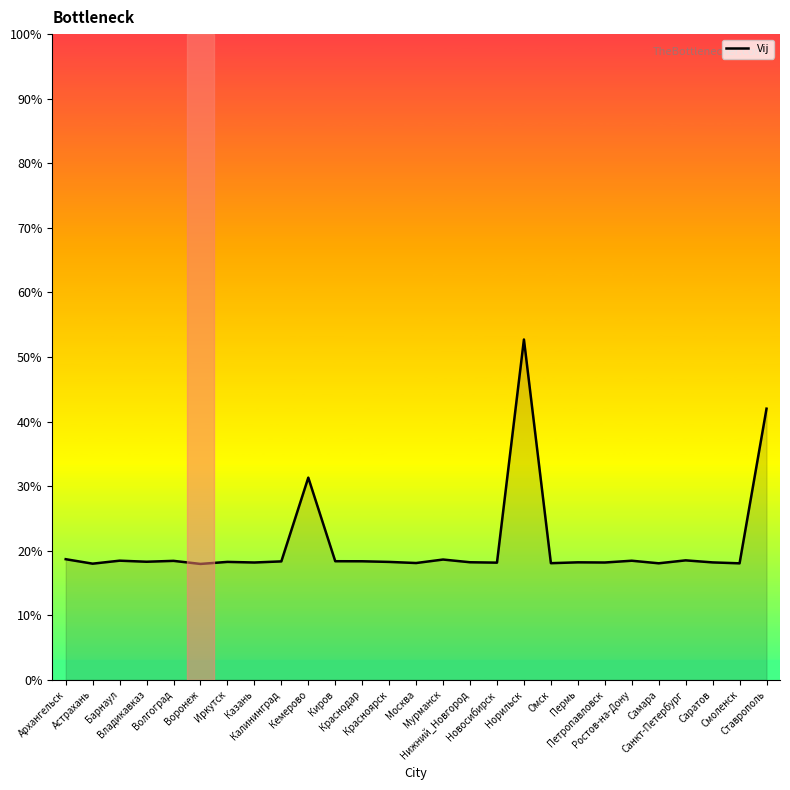

Read the value at Санкт-Петербург.

0.2